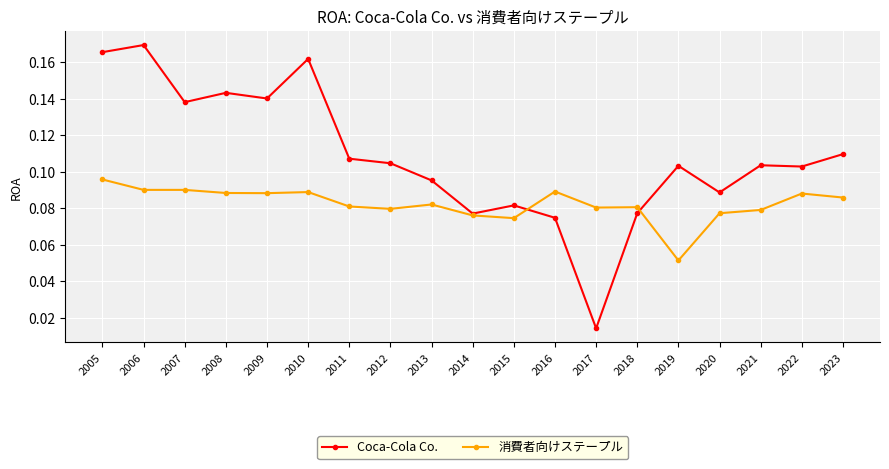

True or false: Coca-Cola Co. has a value of 0.2 at 2008.

False